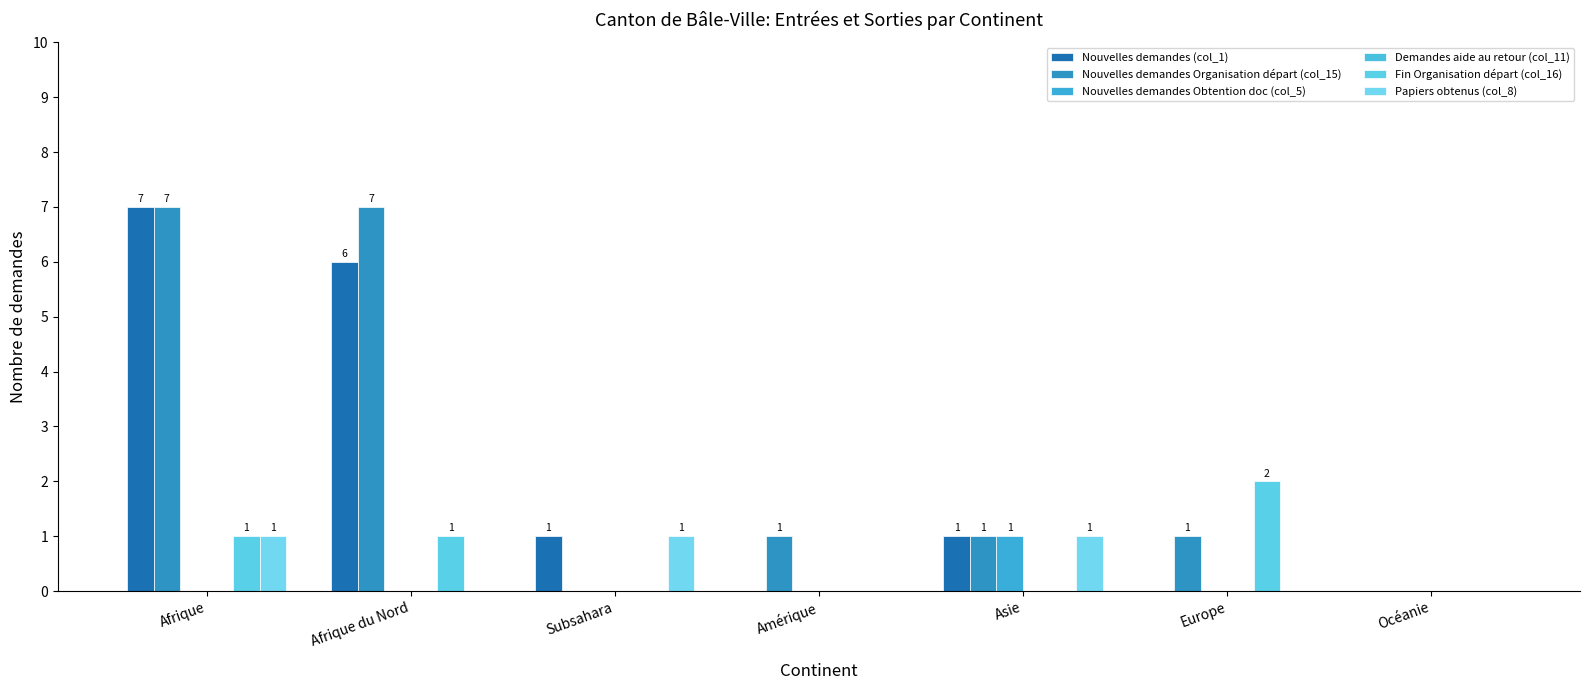

Rank the categories by Nouvelles demandes (col_1) value from highest to lowest.

Afrique, Afrique du Nord, Subsahara, Asie, Amérique, Europe, Océanie